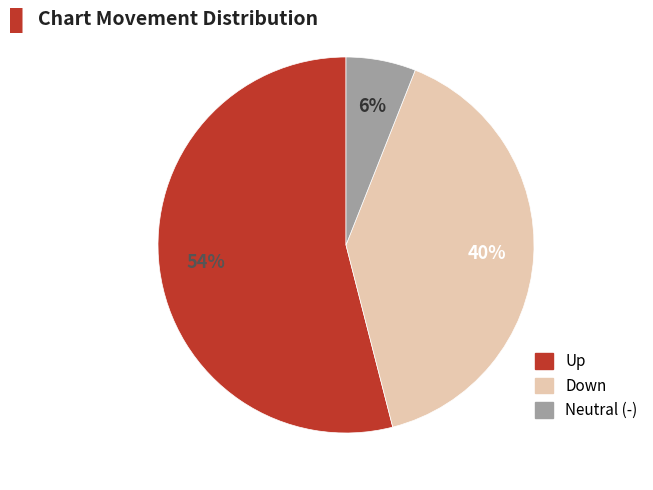

Is there a majority slice in this chart?

Yes